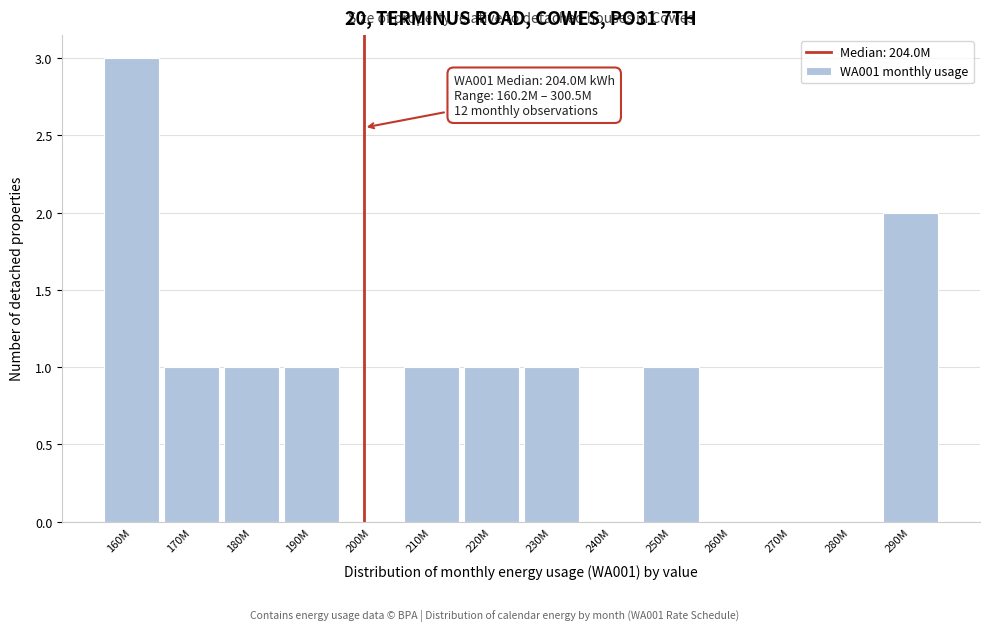

Reading right to left, extract all data points from this chart.

290M=2	280M=0	270M=0	260M=0	250M=1	240M=0	230M=1	220M=1	210M=1	200M=0	190M=1	180M=1	170M=1	160M=3